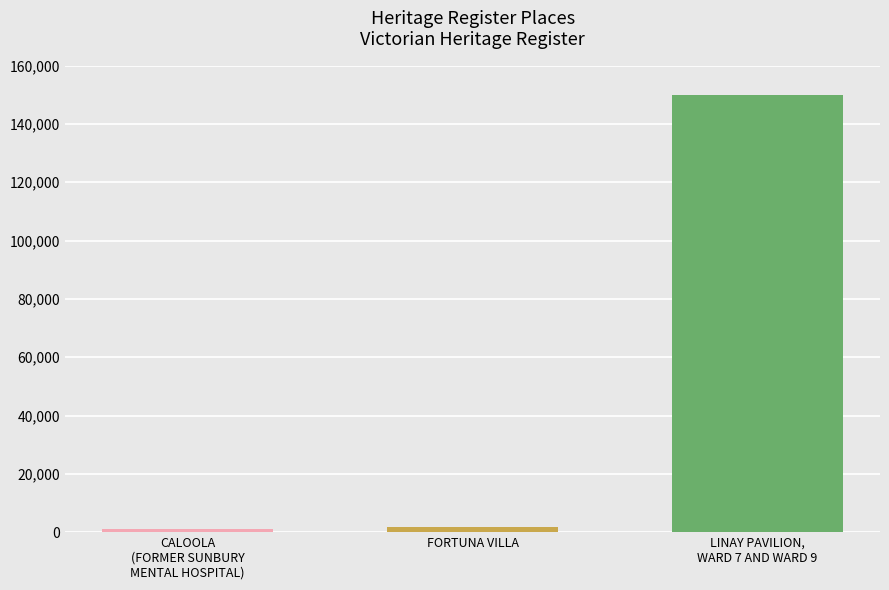

How many bars are there in total?

3